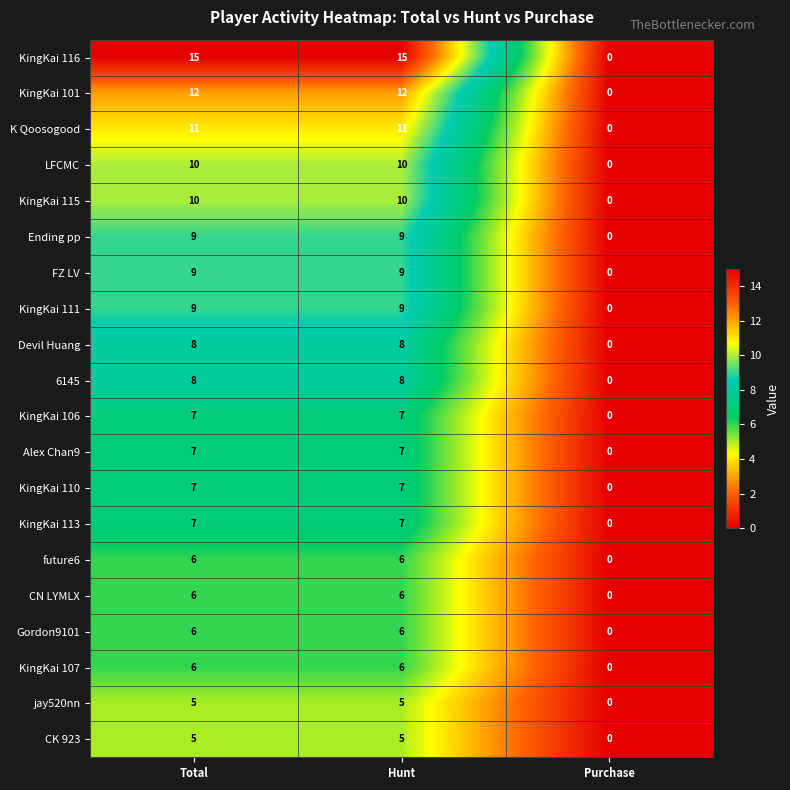

The value of KingKai 111 at Hunt is 6. True or false?

False